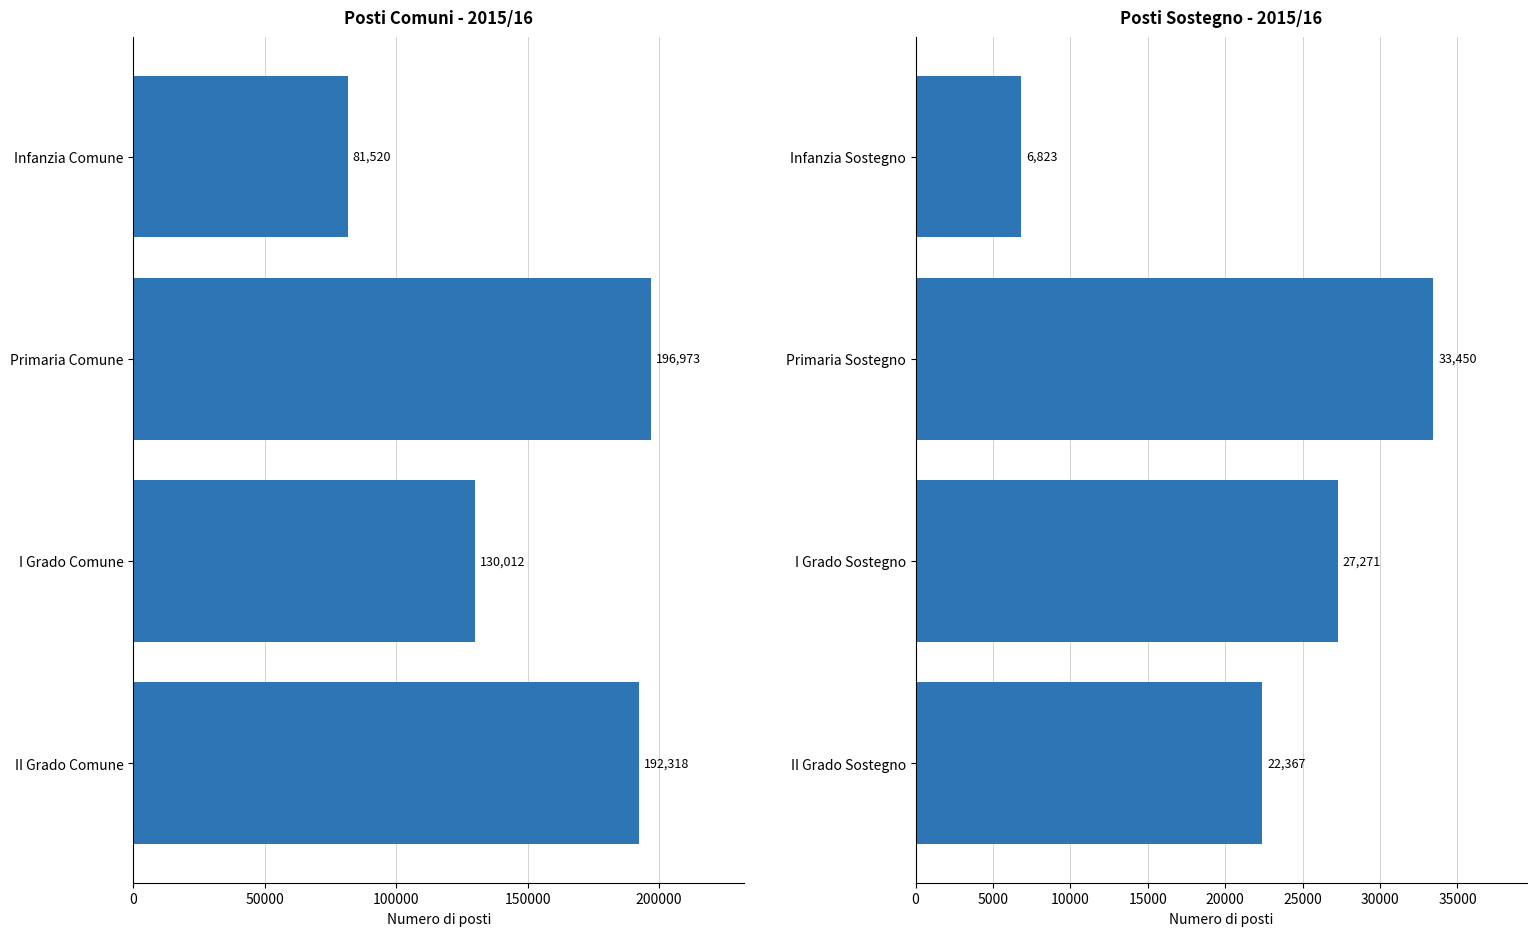

What is the average value?

22478